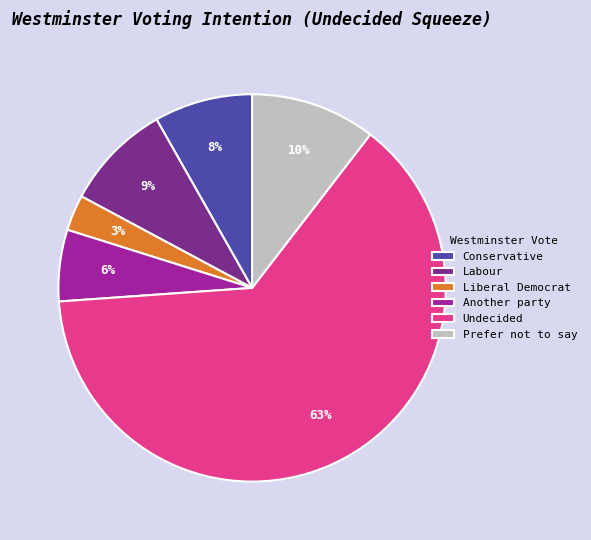

Approximately how many times larger is the value at Liberal Democrat compared to Labour?

0.3